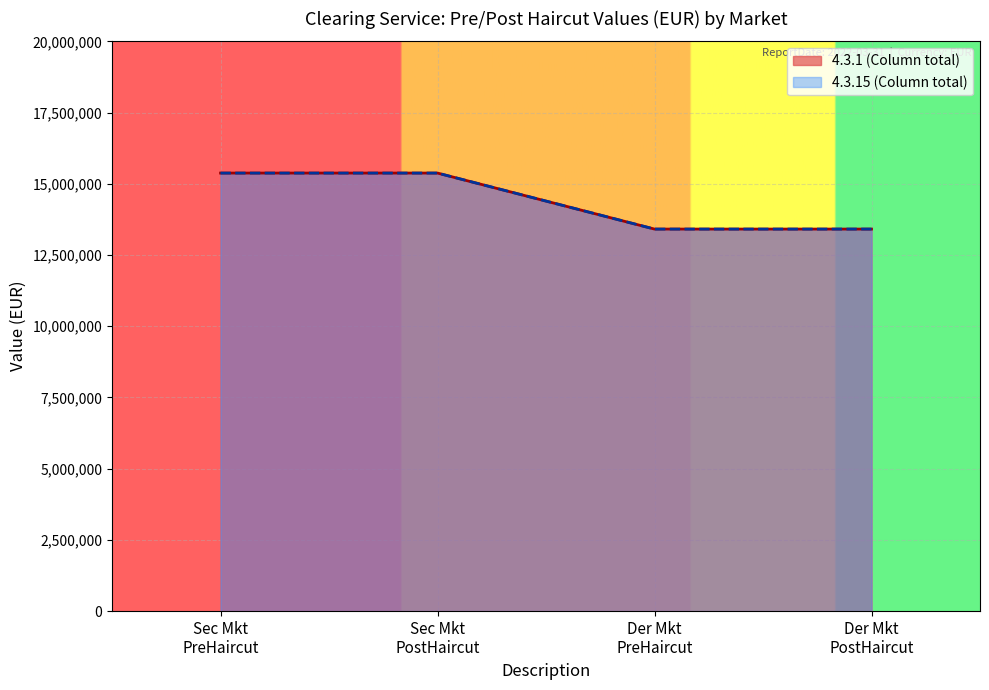

The value of Securities Market (PreHaircut / 4.3.1) at Securities Market PostHaircut is 15376512. True or false?

True